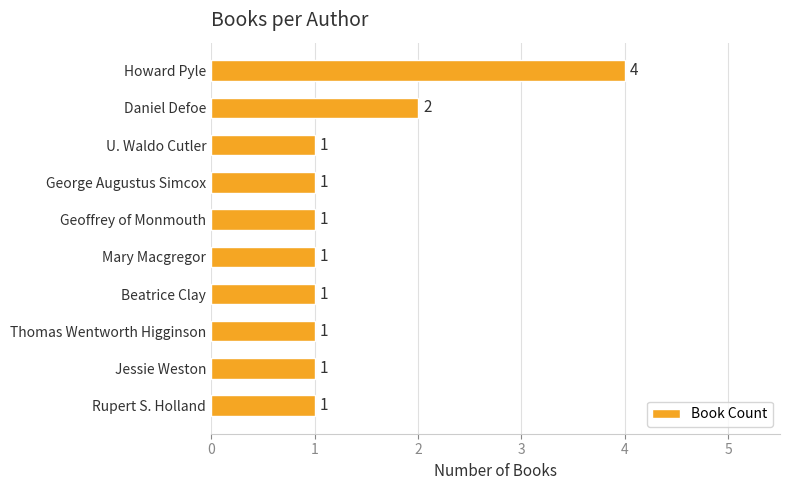

What is the smallest value displayed?

1